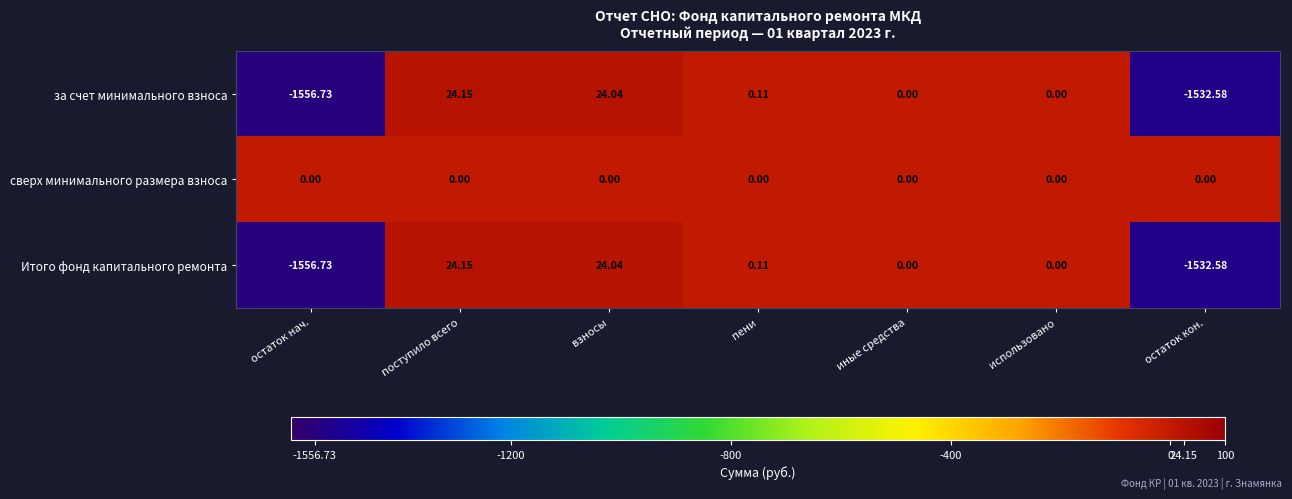

At which category does the chart reach its minimum across all series?

остаток нач.